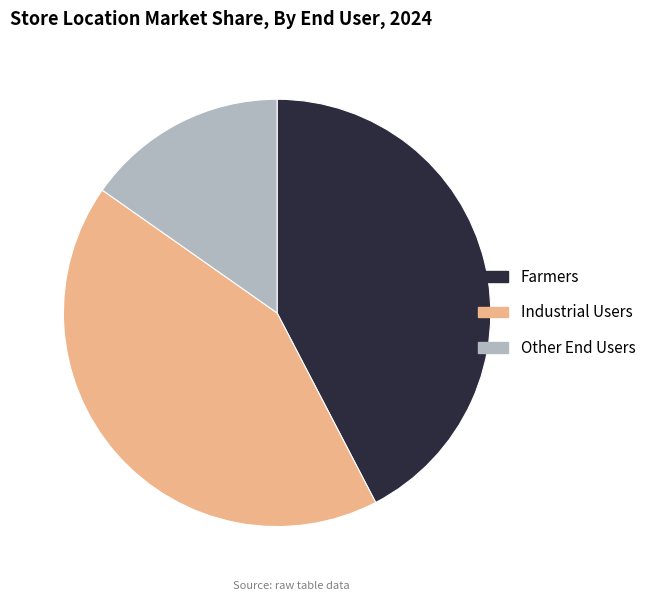

Which category has the smallest portion of the pie?

Other End Users